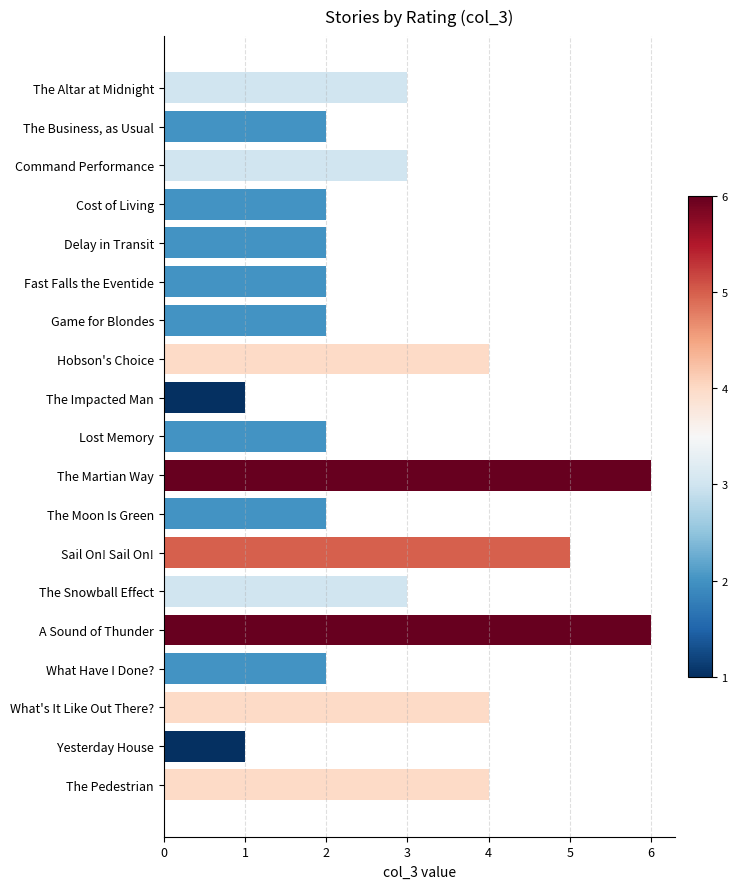

Reading top to bottom, list all the values displayed in this chart.

The Altar at Midnight=3	The Business, as Usual=2	Command Performance=3	Cost of Living=2	Delay in Transit=2	Fast Falls the Eventide=2	Game for Blondes=2	Hobson's Choice=4	The Impacted Man=1	Lost Memory=2	The Martian Way=6	The Moon Is Green=2	Sail On! Sail On!=5	The Snowball Effect=3	A Sound of Thunder=6	What Have I Done?=2	What's It Like Out There?=4	Yesterday House=1	The Pedestrian=4